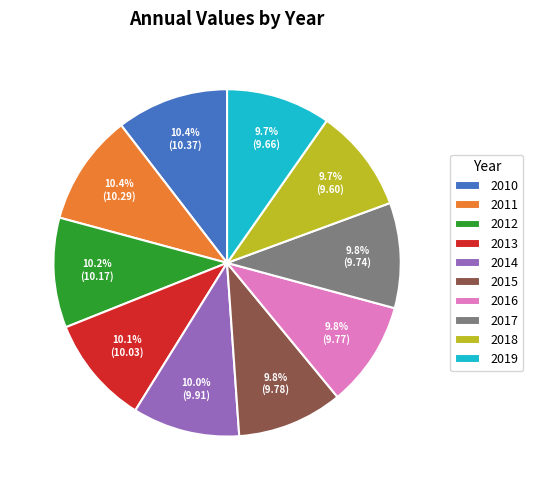

Is there any slice that represents more than half of the pie?

No